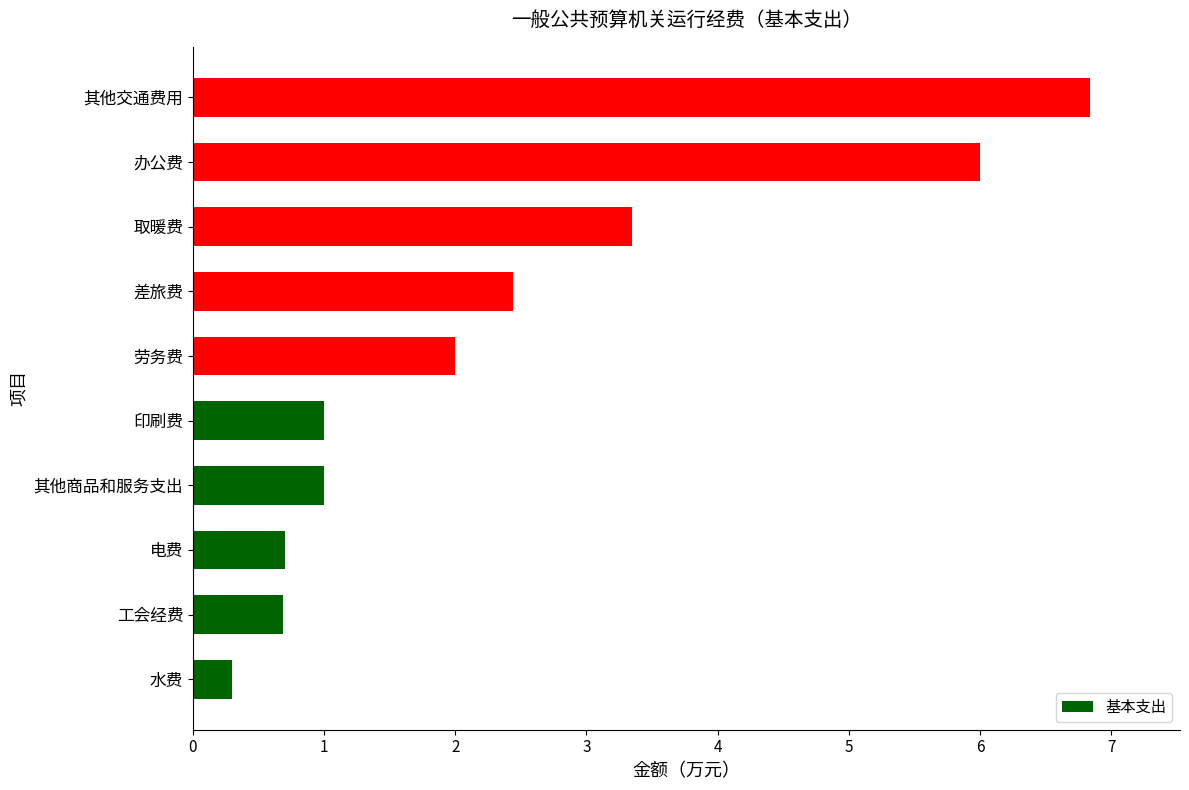

What is the label of the 7th bar from the top?

其他商品和服务支出